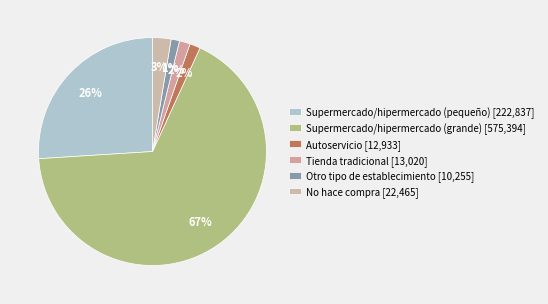

To the nearest percent, what is the combined percentage of Otro tipo de establecimiento and Supermercado/hipermercado (grande)?

68%